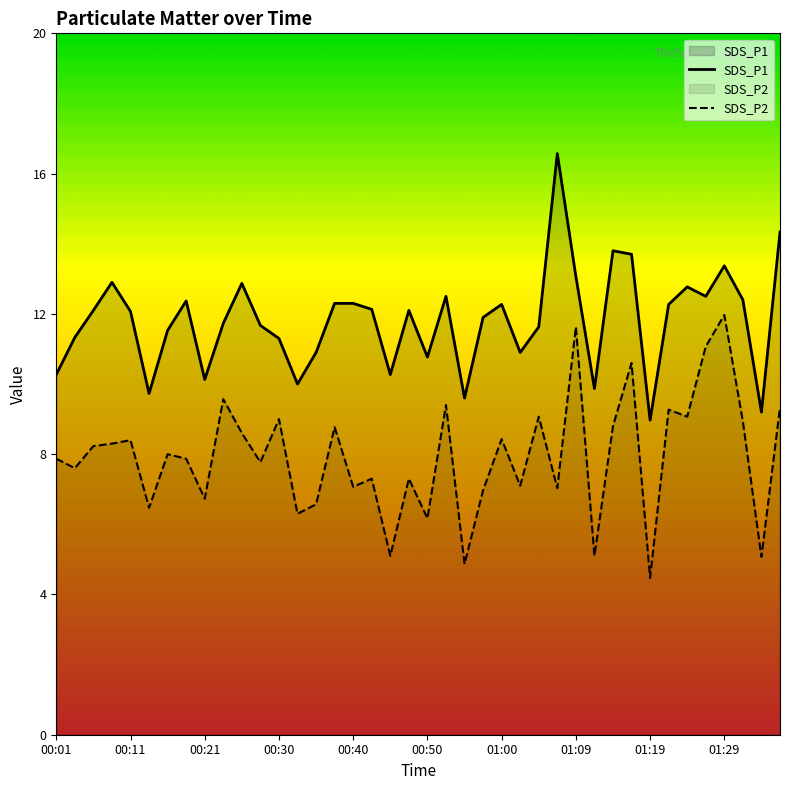

The SDS_P2 series shows 3.1 at 01:19. True or false?

False